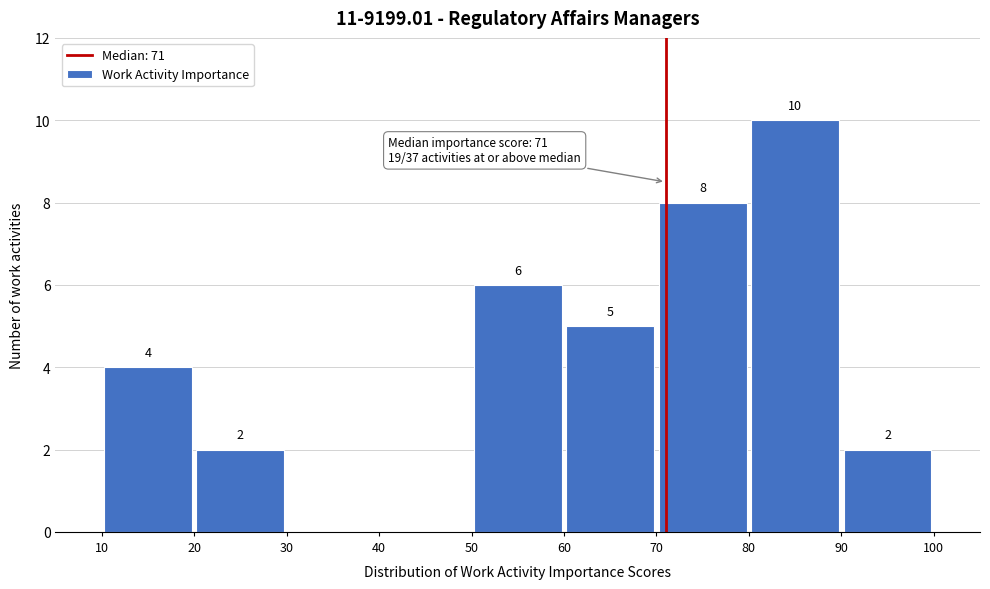

Over which range of the x-axis is the bar tallest?

80 to 90